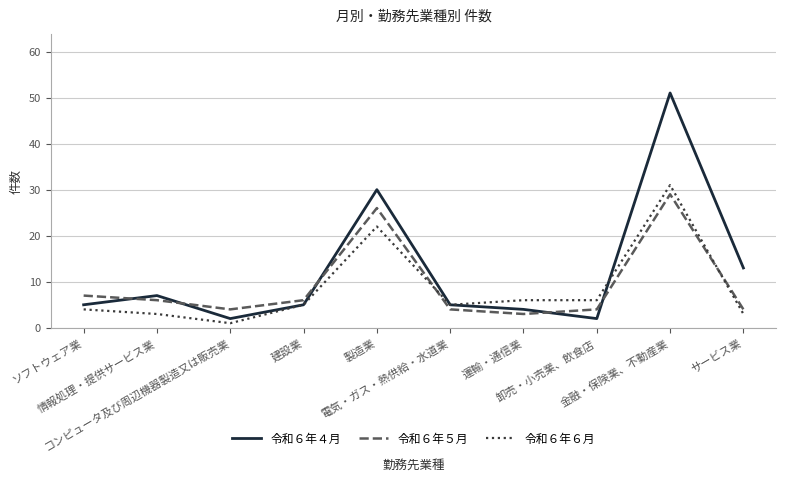

How many categories are shown in the chart?

10